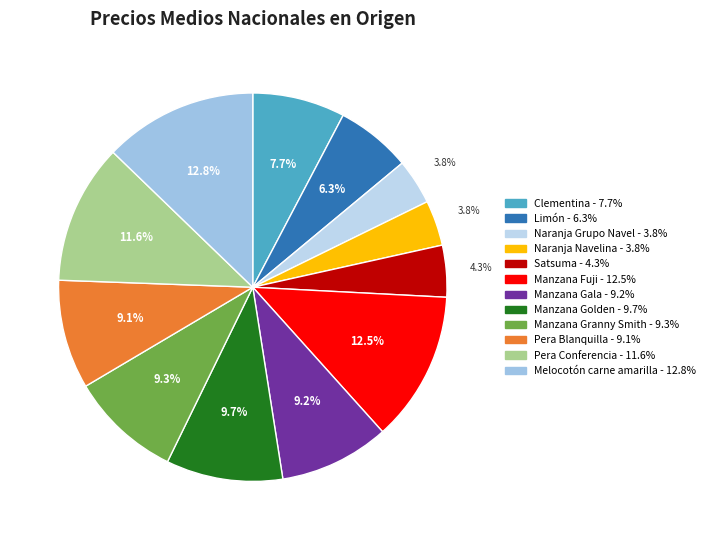

How many slices are in this pie chart?

12